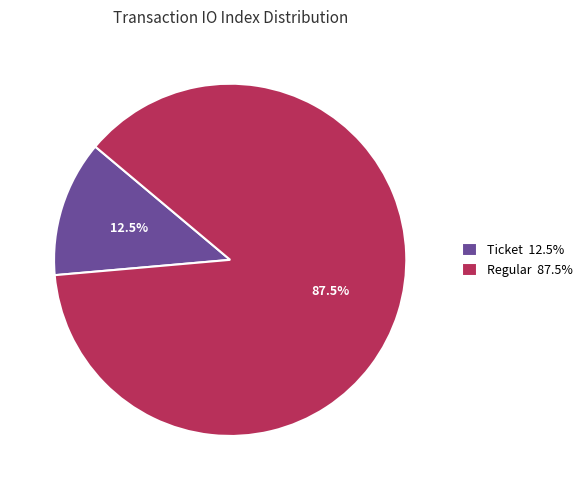

Rank the categories by value from lowest to highest.

Ticket 12.5%, Regular 87.5%